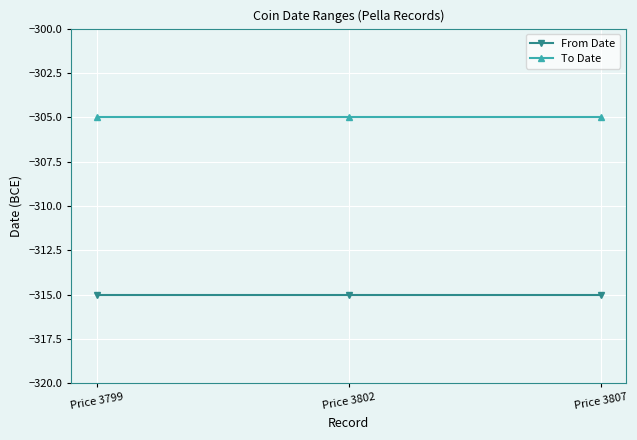

What is the sum of the To Date values at Price 3799 and Price 3807?

-610